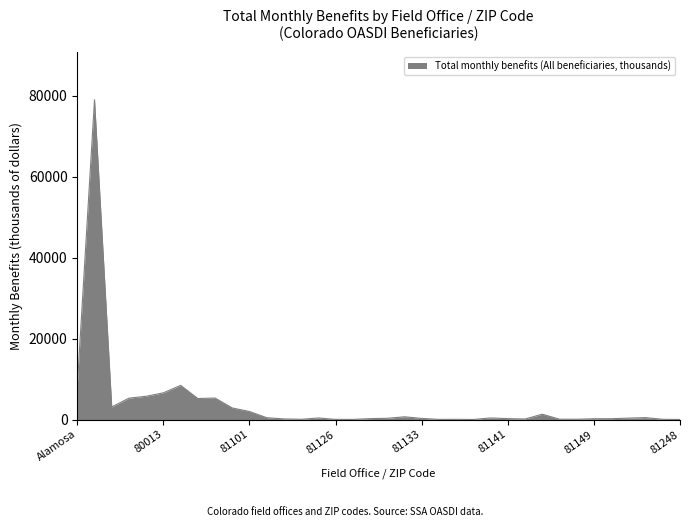

What is the difference between the maximum and minimum values?

78959